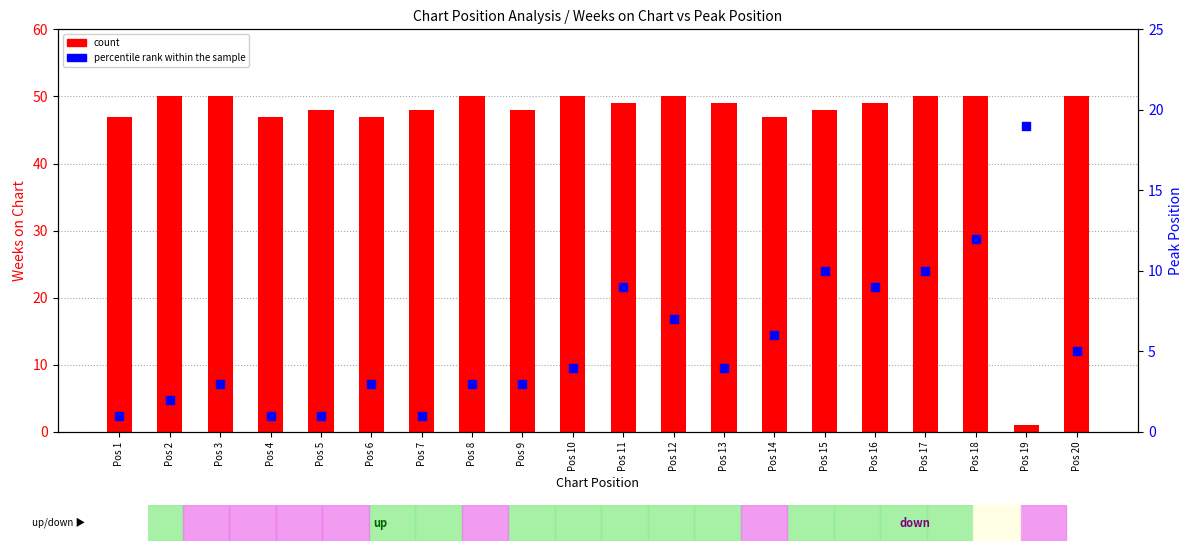

Which series has the widest spread of Y values?

count